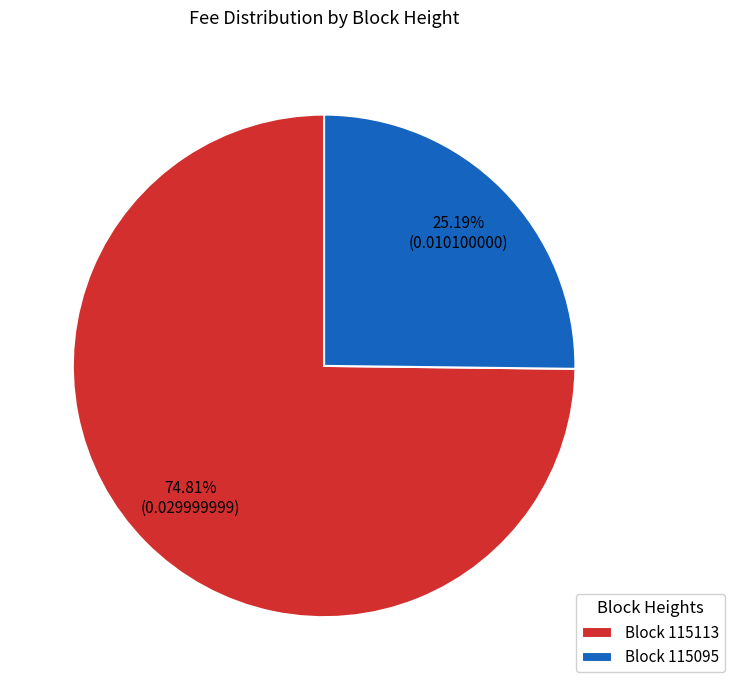

Count the number of slices in the pie.

2